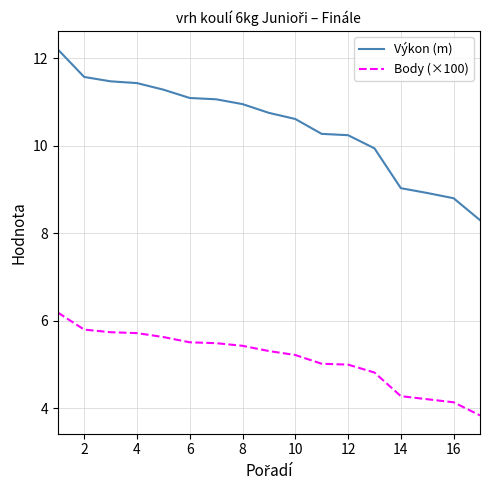

What is the difference between the maximum and minimum values in the Výkon (m) series?

3.9